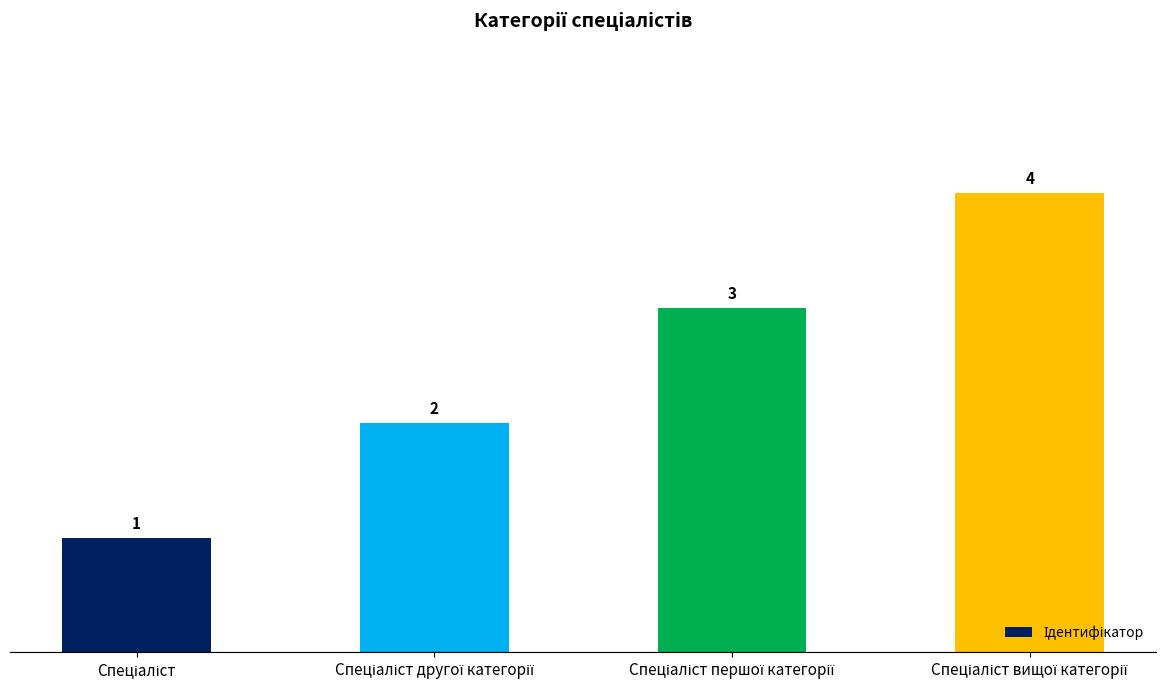

What is the minimum value shown in the chart?

1